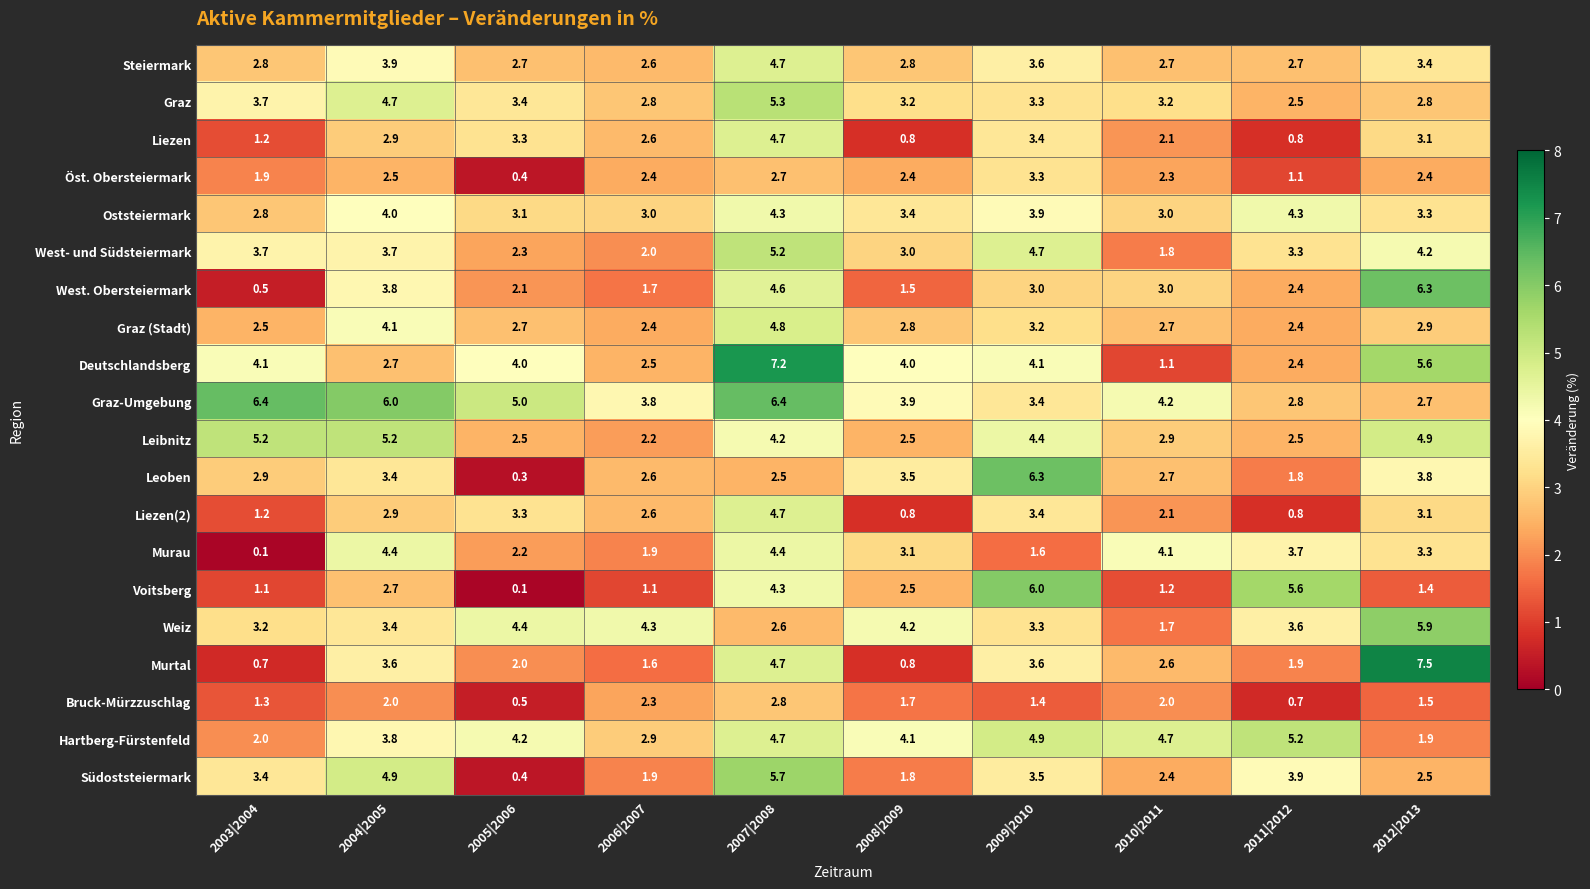

How many series are shown in this chart?

20